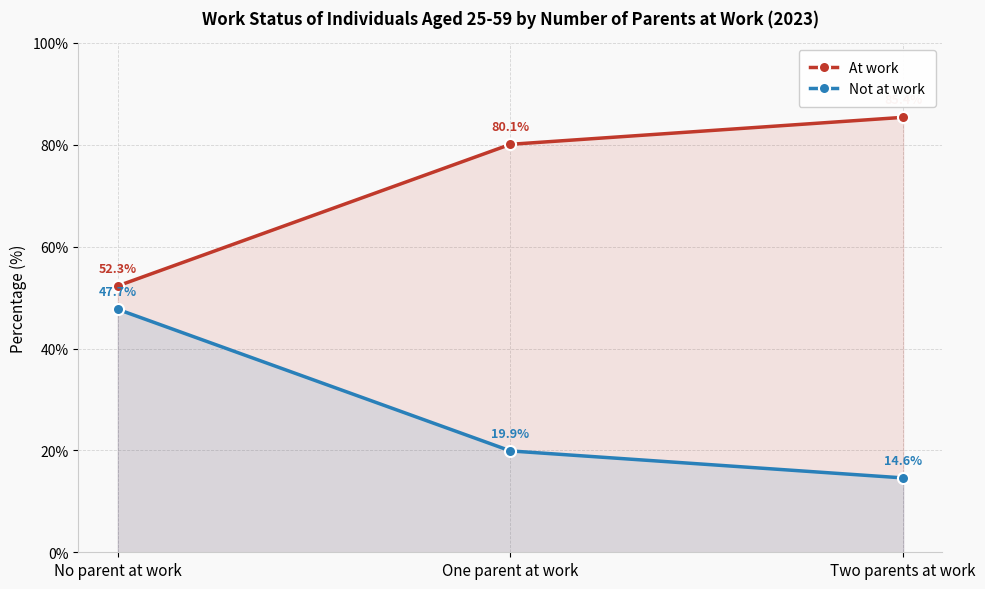

How many values in the Not at work series are below 19?

1